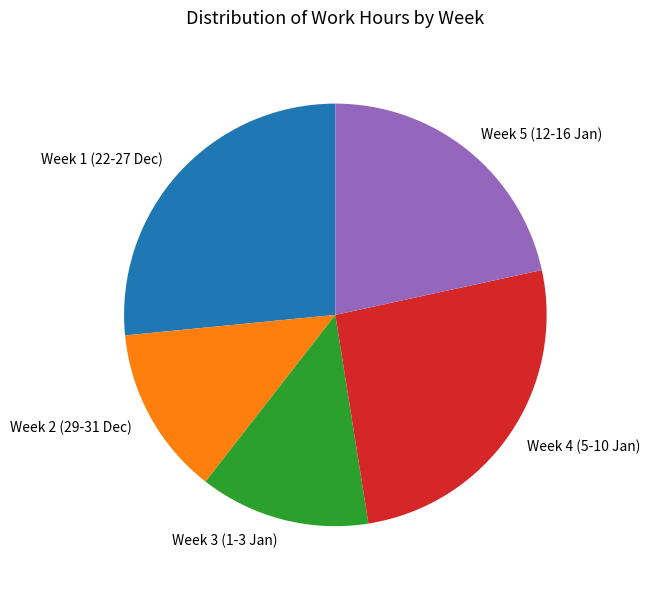

Is the sum of Week 1 (22-27 Dec) and Week 2 (29-31 Dec) greater than half?

No